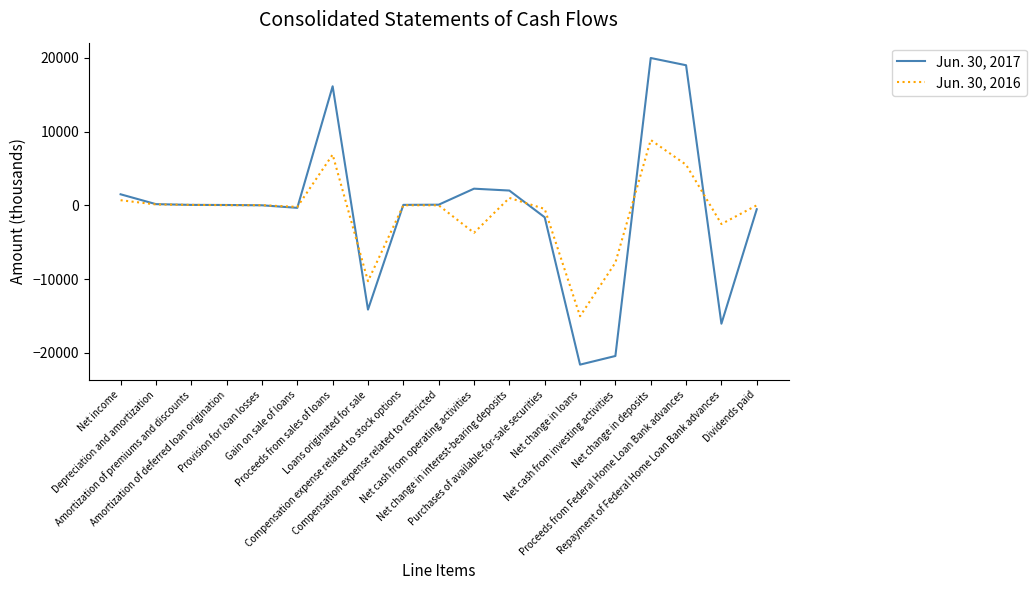

List the series in order of their overall mean, lowest first.

Jun. 30, 2016, Jun. 30, 2017